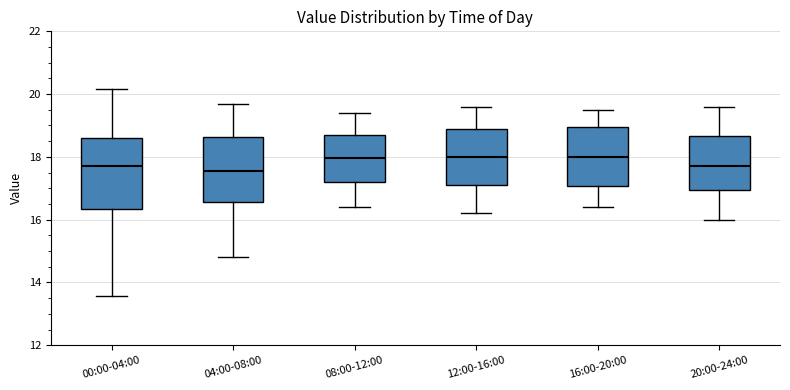

Reading left to right, transcribe this box plot: for each box, give where its median line is, the range the box spans, and where its two whiskers end, as read against the y-axis. The values are not printed on the chart, so give them approximately, as read against the axis.

00:00-04:00: median 17.8, box 16.4 to 18.6, whiskers 13.6 to 20.2
04:00-08:00: median 17.6, box 16.6 to 18.6, whiskers 14.8 to 19.8
08:00-12:00: median 18.0, box 17.2 to 18.8, whiskers 16.4 to 19.4
12:00-16:00: median 18.0, box 17.2 to 18.8, whiskers 16.2 to 19.6
16:00-20:00: median 18.0, box 17.0 to 19.0, whiskers 16.4 to 19.6
20:00-24:00: median 17.8, box 17.0 to 18.6, whiskers 16.0 to 19.6